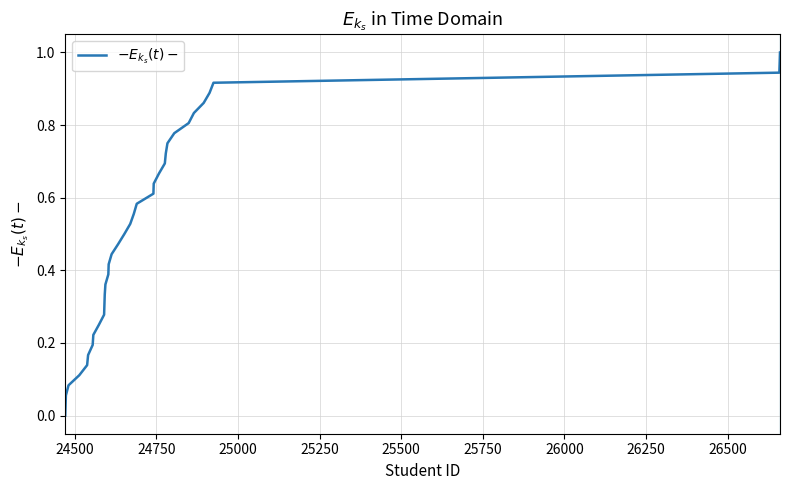

Does the chart display data point markers on the line(s)?

No